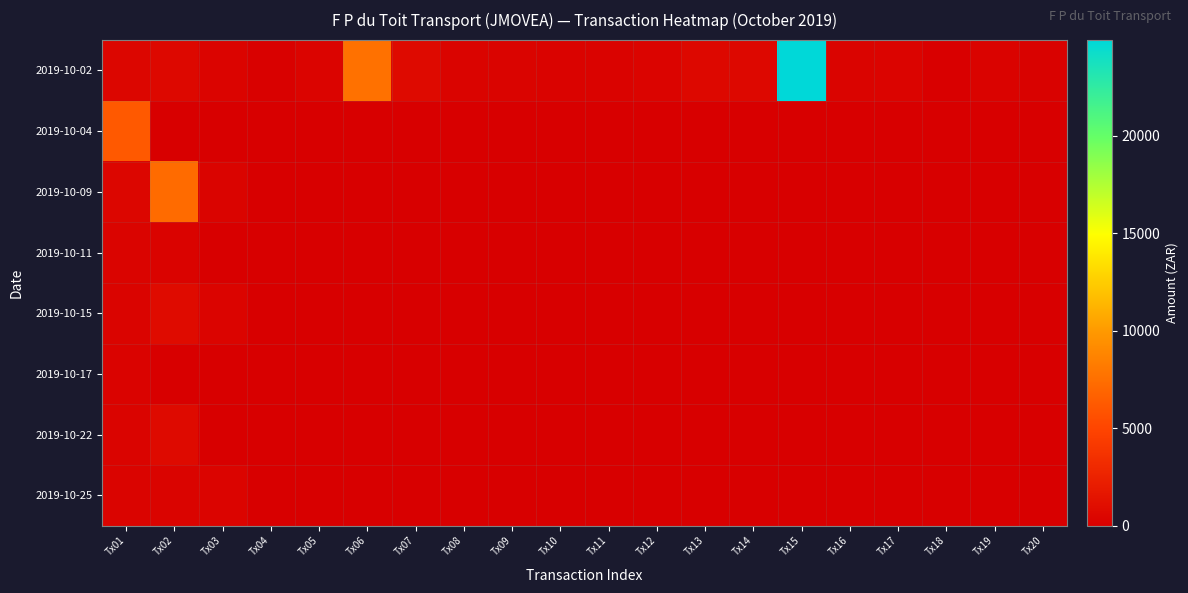

Reading left to right, list all the values displayed in this chart.

2019-10-02: Tx01=481.5	Tx02=596.1	Tx03=359.7	Tx04=142.5	Tx05=360.0	Tx06=7655.8	Tx07=734.3	Tx08=307.7	Tx09=307.7	Tx10=263.7	Tx11=263.7	Tx12=361.7	Tx13=612.8	Tx14=584.8	Tx15=24892.5	Tx16=305.5	Tx17=360.0	Tx18=78.7	Tx19=263.7	Tx20=173.8
2019-10-04: Tx01=6176.8	Tx02=0.0	Tx03=0.0	Tx04=0.0	Tx05=0.0	Tx06=0.0	Tx07=0.0	Tx08=0.0	Tx09=0.0	Tx10=0.0	Tx11=0.0	Tx12=0.0	Tx13=0.0	Tx14=0.0	Tx15=0.0	Tx16=0.0	Tx17=0.0	Tx18=0.0	Tx19=0.0	Tx20=0.0
2019-10-09: Tx01=481.5	Tx02=7273.7	Tx03=305.1	Tx04=0.0	Tx05=0.0	Tx06=0.0	Tx07=0.0	Tx08=0.0	Tx09=0.0	Tx10=0.0	Tx11=0.0	Tx12=0.0	Tx13=0.0	Tx14=0.0	Tx15=0.0	Tx16=0.0	Tx17=0.0	Tx18=0.0	Tx19=0.0	Tx20=0.0
2019-10-11: Tx01=305.9	Tx02=280.9	Tx03=0.0	Tx04=0.0	Tx05=0.0	Tx06=0.0	Tx07=0.0	Tx08=0.0	Tx09=0.0	Tx10=0.0	Tx11=0.0	Tx12=0.0	Tx13=0.0	Tx14=0.0	Tx15=0.0	Tx16=0.0	Tx17=0.0	Tx18=0.0	Tx19=0.0	Tx20=0.0
2019-10-15: Tx01=305.9	Tx02=829.9	Tx03=360.3	Tx04=0.0	Tx05=0.0	Tx06=0.0	Tx07=0.0	Tx08=0.0	Tx09=0.0	Tx10=0.0	Tx11=0.0	Tx12=0.0	Tx13=0.0	Tx14=0.0	Tx15=0.0	Tx16=0.0	Tx17=0.0	Tx18=0.0	Tx19=0.0	Tx20=0.0
2019-10-17: Tx01=263.7	Tx02=0.0	Tx03=0.0	Tx04=0.0	Tx05=0.0	Tx06=0.0	Tx07=0.0	Tx08=0.0	Tx09=0.0	Tx10=0.0	Tx11=0.0	Tx12=0.0	Tx13=0.0	Tx14=0.0	Tx15=0.0	Tx16=0.0	Tx17=0.0	Tx18=0.0	Tx19=0.0	Tx20=0.0
2019-10-22: Tx01=305.9	Tx02=760.4	Tx03=0.0	Tx04=0.0	Tx05=0.0	Tx06=0.0	Tx07=0.0	Tx08=0.0	Tx09=0.0	Tx10=0.0	Tx11=0.0	Tx12=0.0	Tx13=0.0	Tx14=0.0	Tx15=0.0	Tx16=0.0	Tx17=0.0	Tx18=0.0	Tx19=0.0	Tx20=0.0
2019-10-25: Tx01=305.9	Tx02=305.9	Tx03=360.3	Tx04=0.0	Tx05=0.0	Tx06=0.0	Tx07=0.0	Tx08=0.0	Tx09=0.0	Tx10=0.0	Tx11=0.0	Tx12=0.0	Tx13=0.0	Tx14=0.0	Tx15=0.0	Tx16=0.0	Tx17=0.0	Tx18=0.0	Tx19=0.0	Tx20=0.0